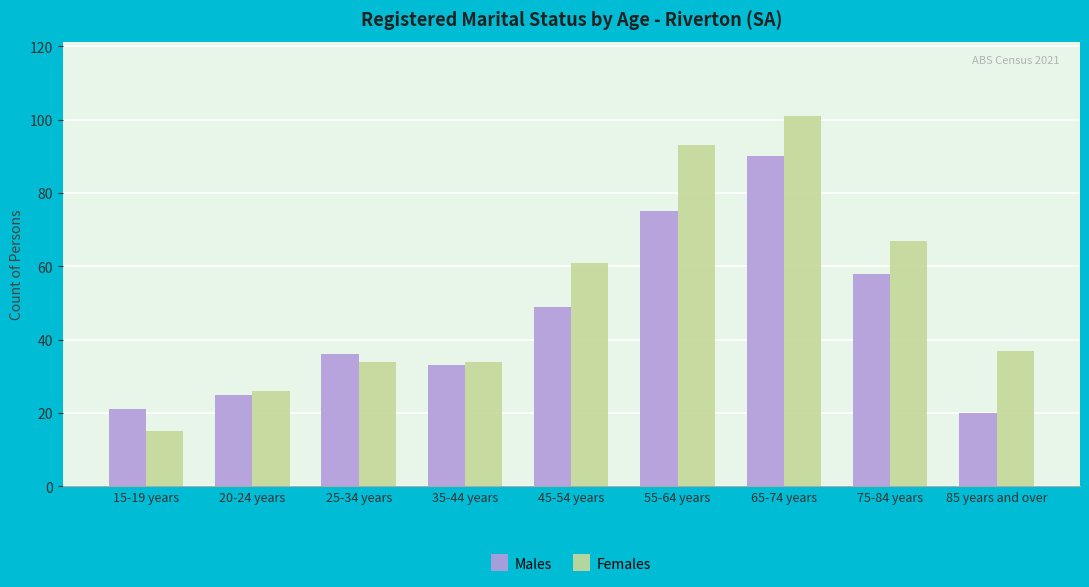

What is the value of the Males bar at the 3rd from the left?

36